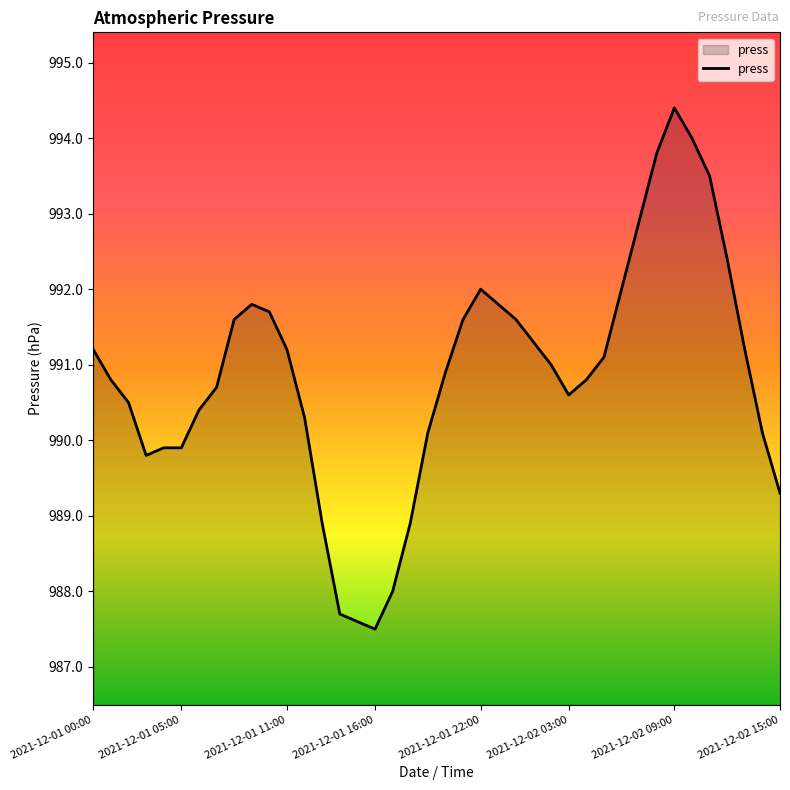

What is the maximum value shown in the chart?

994.4